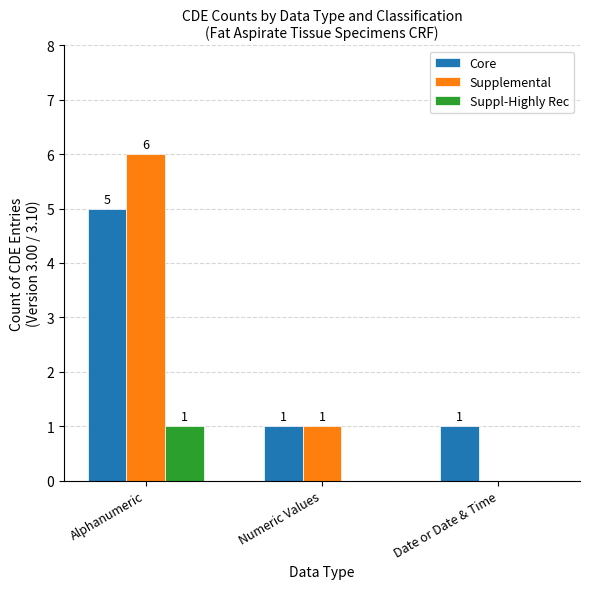

Which category has the highest value in the Supplemental series?

Alphanumeric